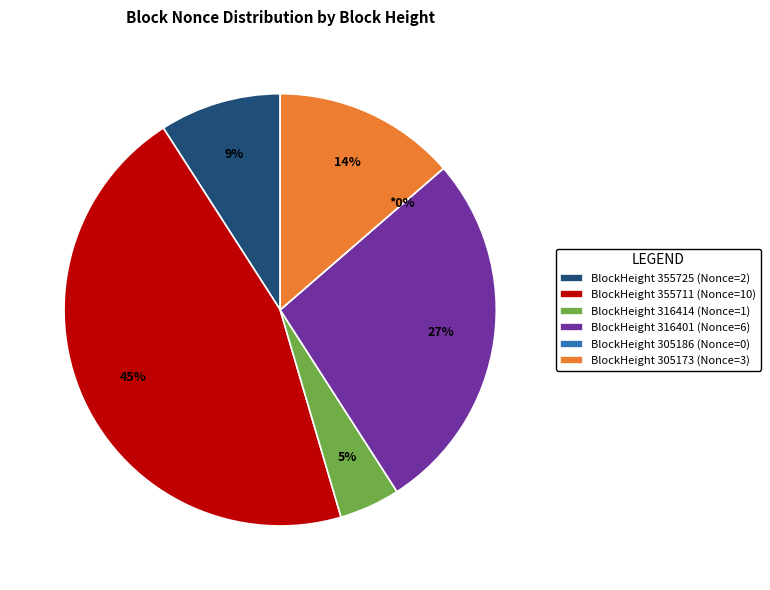

Combined, what portion of the pie is 316401 and 316414?

31.8%